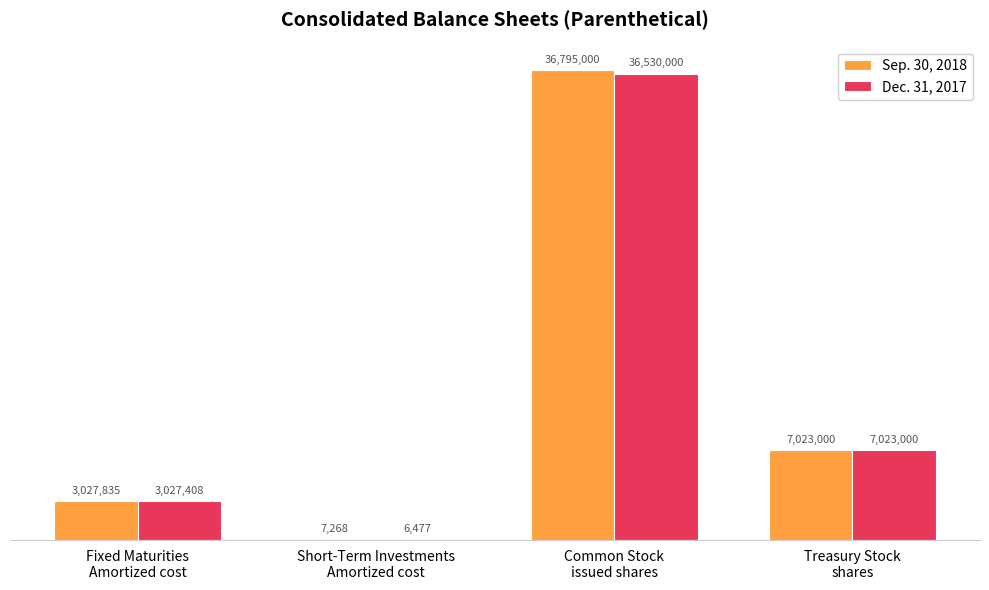

What is the label of the 3rd bar from the right?

Short-Term Investments
Amortized cost